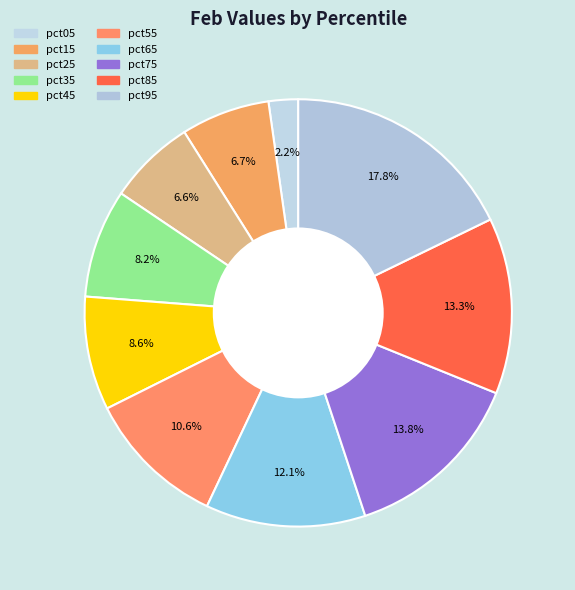

Does pct95 account for over 50% of the chart?

No